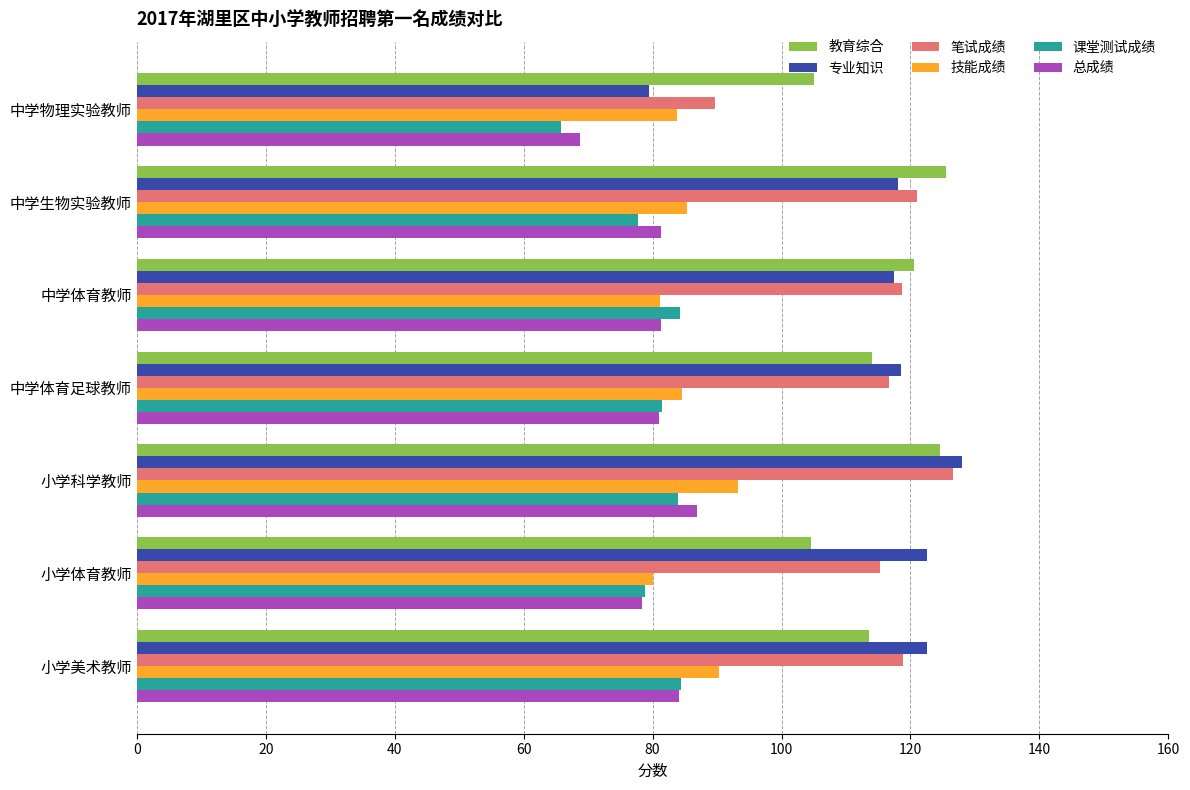

The value of 教育综合 at 中学体育足球教师 is 152.4. True or false?

False